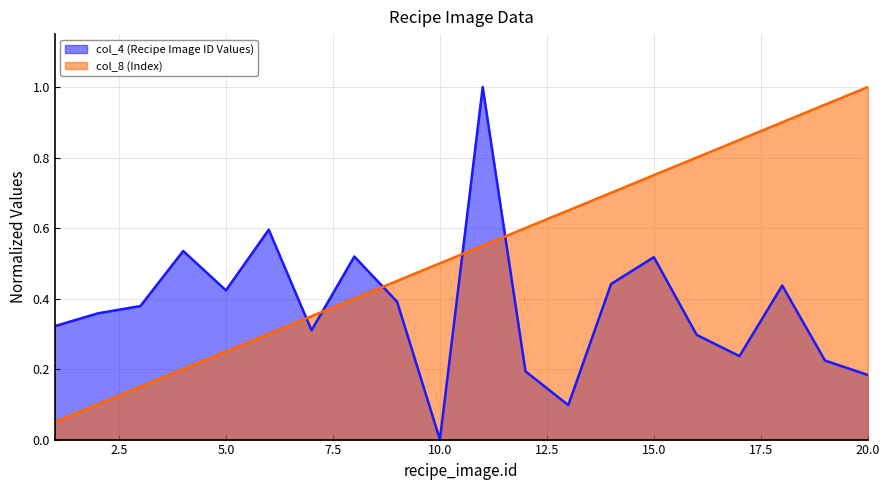

Which series has the largest range (max minus min)?

col_4 (Recipe Image ID Values)